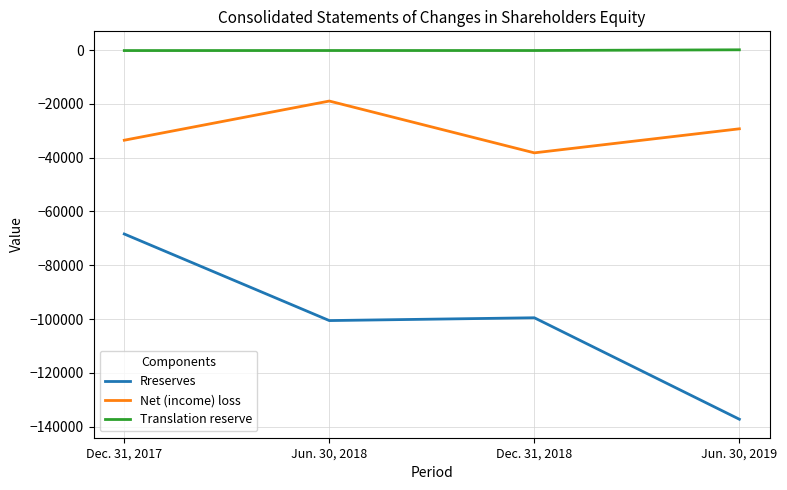

Which category has the highest value in the Rreserves series?

Dec. 31, 2017